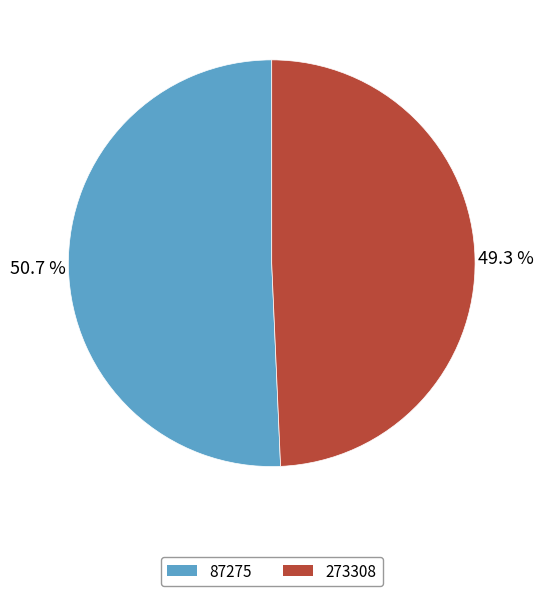

Is it true that 87275 is 61% of the pie?

False